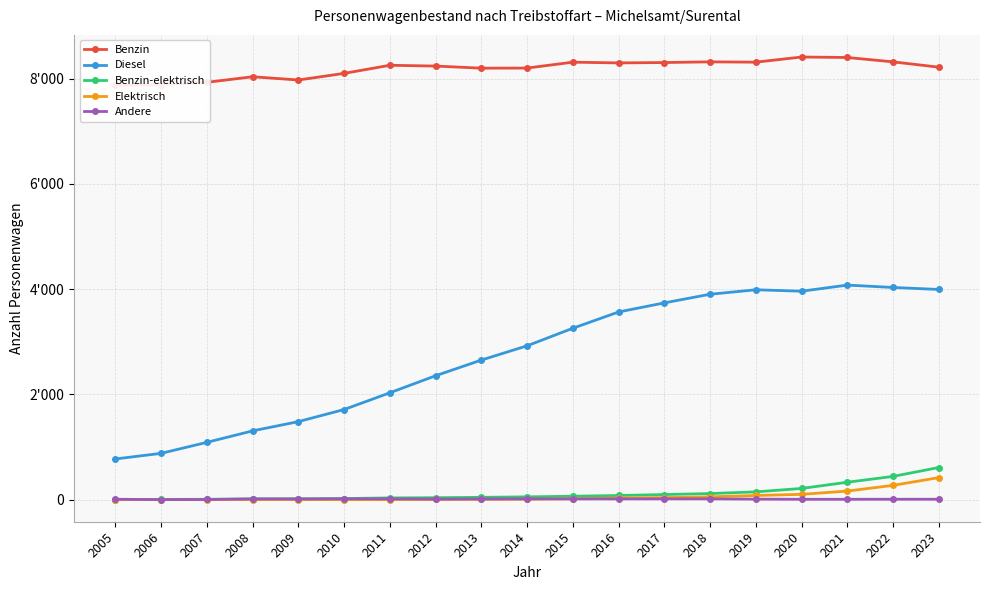

Which series has the largest total across all categories?

Benzin